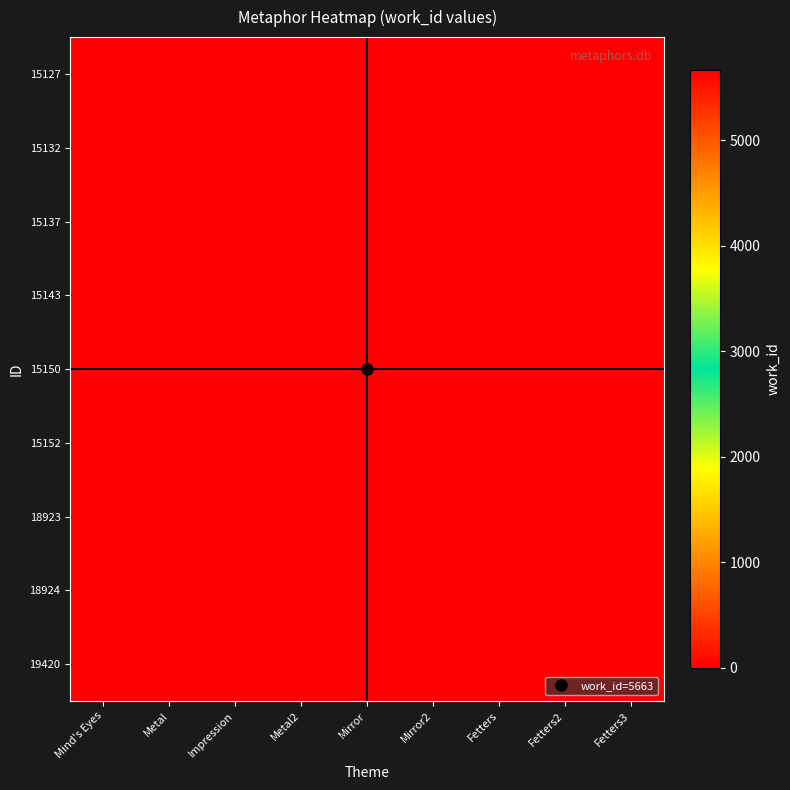

Reading left to right, what are all the values shown in this chart?

15127: Mind's Eyes=5663	Metal=0	Impression=0	Metal2=0	Mirror=0	Mirror2=0	Fetters=0	Fetters2=0	Fetters3=0
15132: Mind's Eyes=0	Metal=5663	Impression=0	Metal2=0	Mirror=0	Mirror2=0	Fetters=0	Fetters2=0	Fetters3=0
15137: Mind's Eyes=0	Metal=0	Impression=5663	Metal2=0	Mirror=0	Mirror2=0	Fetters=0	Fetters2=0	Fetters3=0
15143: Mind's Eyes=0	Metal=0	Impression=0	Metal2=5663	Mirror=0	Mirror2=0	Fetters=0	Fetters2=0	Fetters3=0
15150: Mind's Eyes=0	Metal=0	Impression=0	Metal2=0	Mirror=5663	Mirror2=0	Fetters=0	Fetters2=0	Fetters3=0
15152: Mind's Eyes=0	Metal=0	Impression=0	Metal2=0	Mirror=0	Mirror2=5663	Fetters=0	Fetters2=0	Fetters3=0
18923: Mind's Eyes=0	Metal=0	Impression=0	Metal2=0	Mirror=0	Mirror2=0	Fetters=5663	Fetters2=0	Fetters3=0
18924: Mind's Eyes=0	Metal=0	Impression=0	Metal2=0	Mirror=0	Mirror2=0	Fetters=0	Fetters2=5663	Fetters3=0
19420: Mind's Eyes=0	Metal=0	Impression=0	Metal2=0	Mirror=0	Mirror2=0	Fetters=0	Fetters2=0	Fetters3=5663